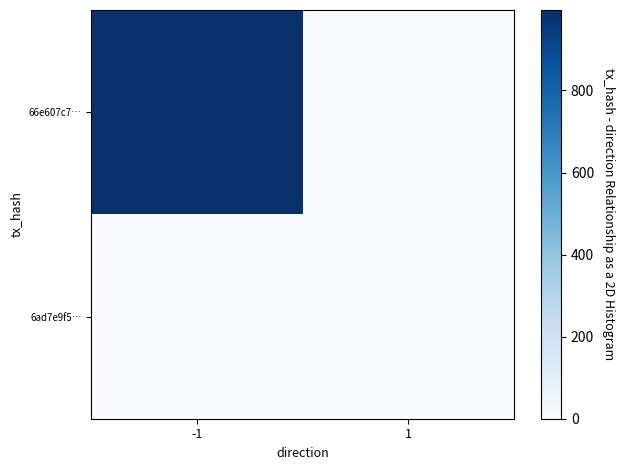

What is the difference between the highest and lowest values at -1?

996